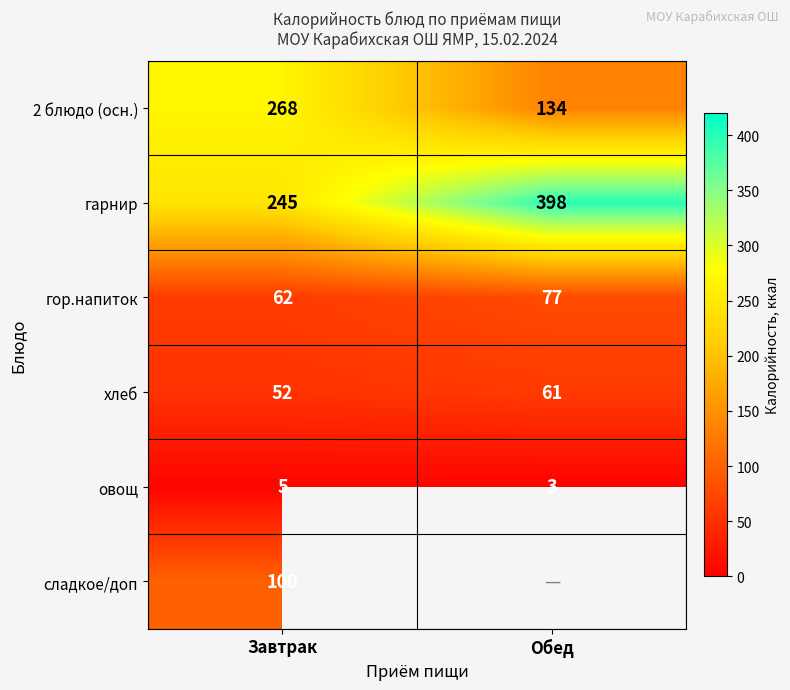

What value does the гор.напиток series have at Обед, to the nearest 10?

80